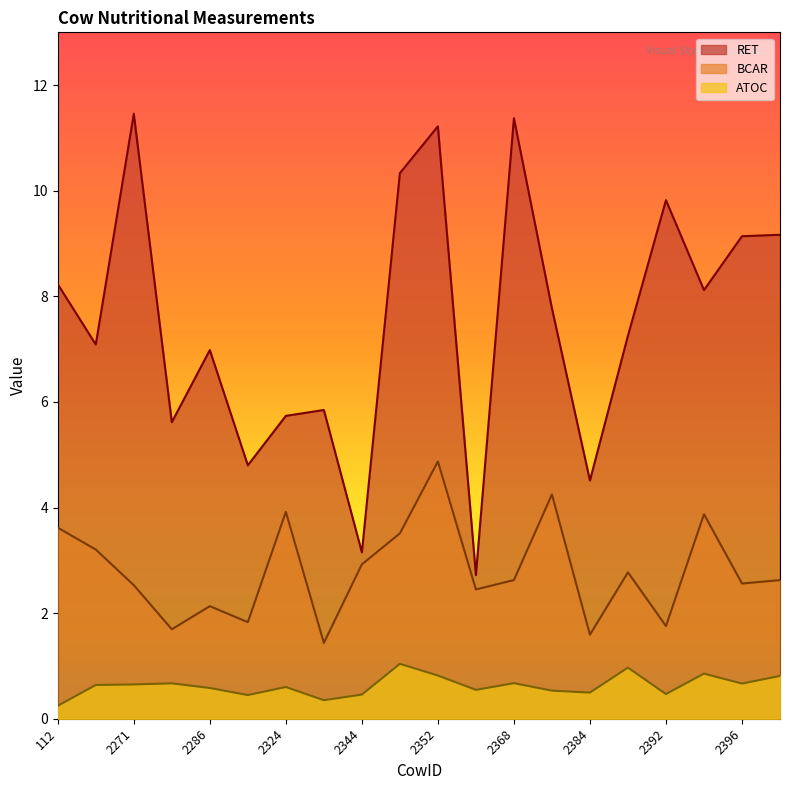

True or false: BCAR and ATOC intersect in this chart.

False